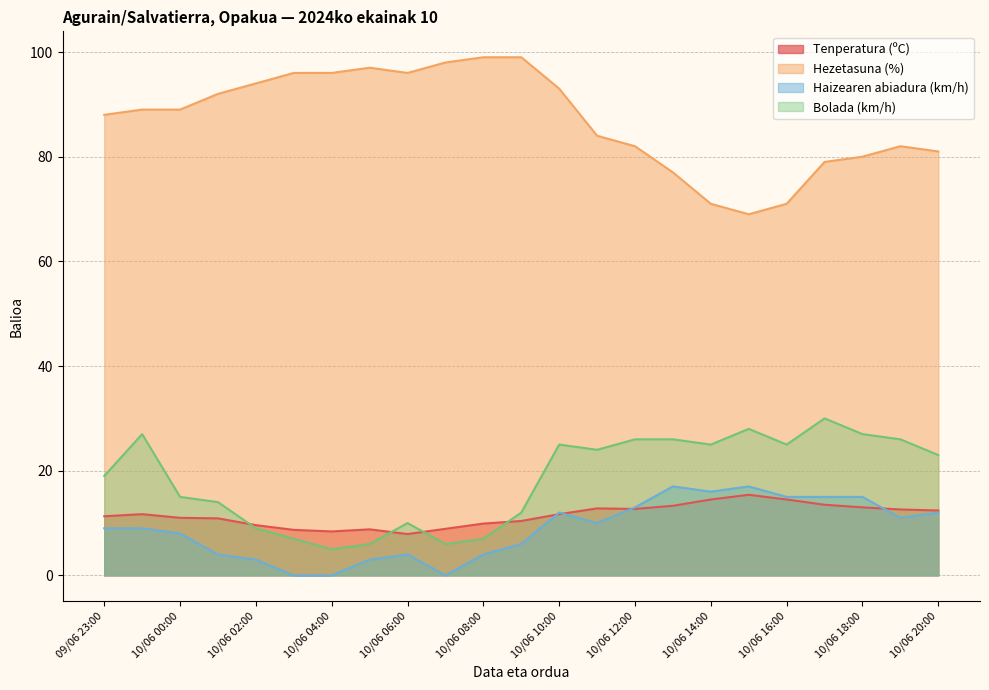

At 10/06 15:00, list the series in order from smallest to largest.

Tenperatura (ºC), Haizearen abiadura (km/h), Bolada (km/h), Hezetasuna (%)